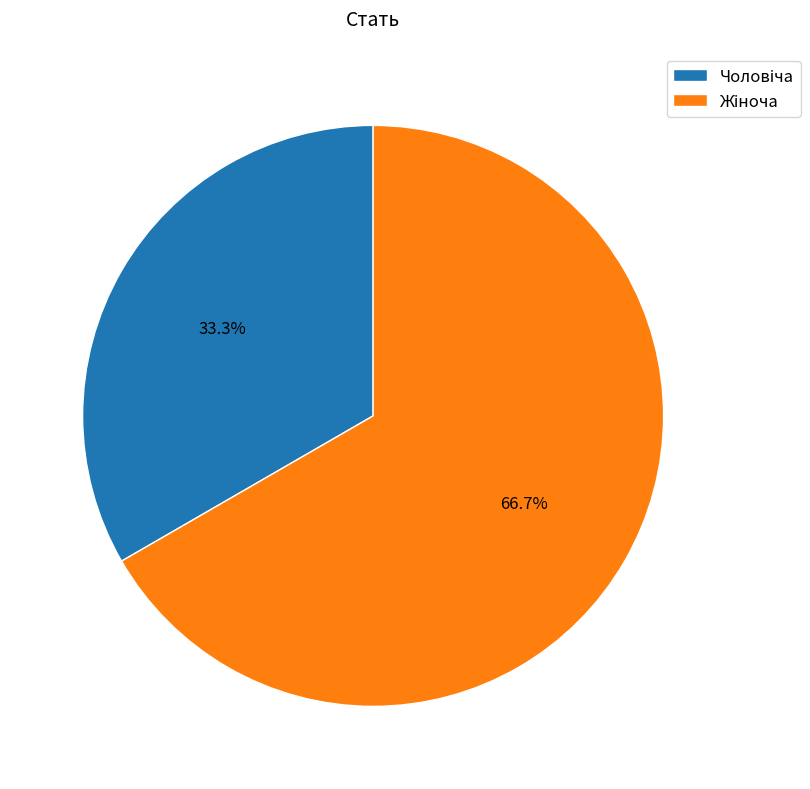

Does any single category account for the majority?

Yes